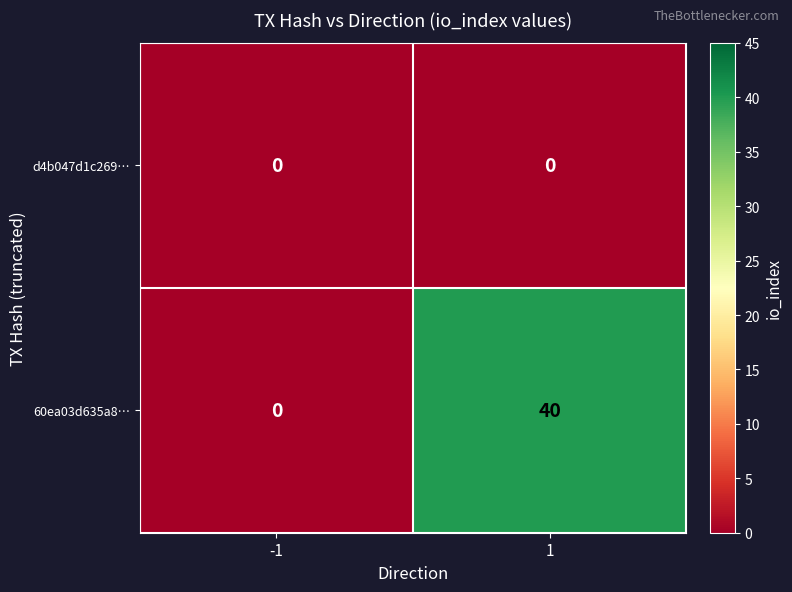

Which series has the widest spread of values?

60ea03d635a8…